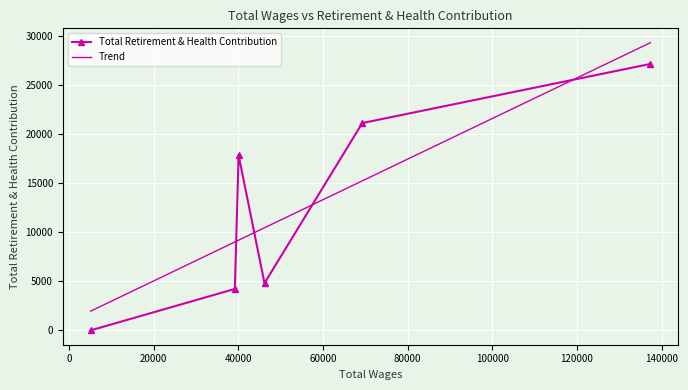

The value at 5095.0 is 10549. True or false?

False